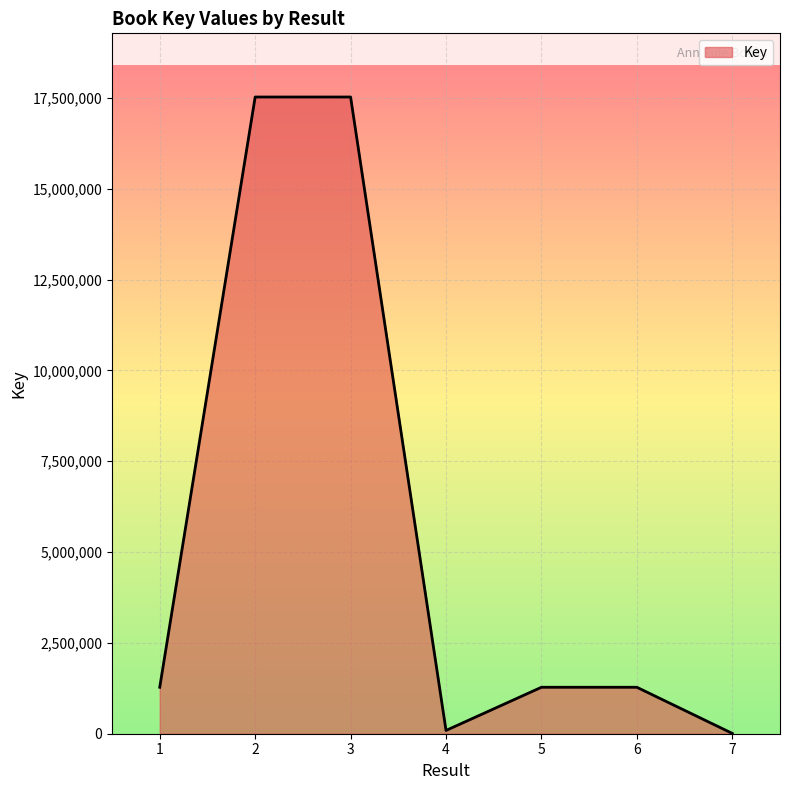

What is the average value?

5570432